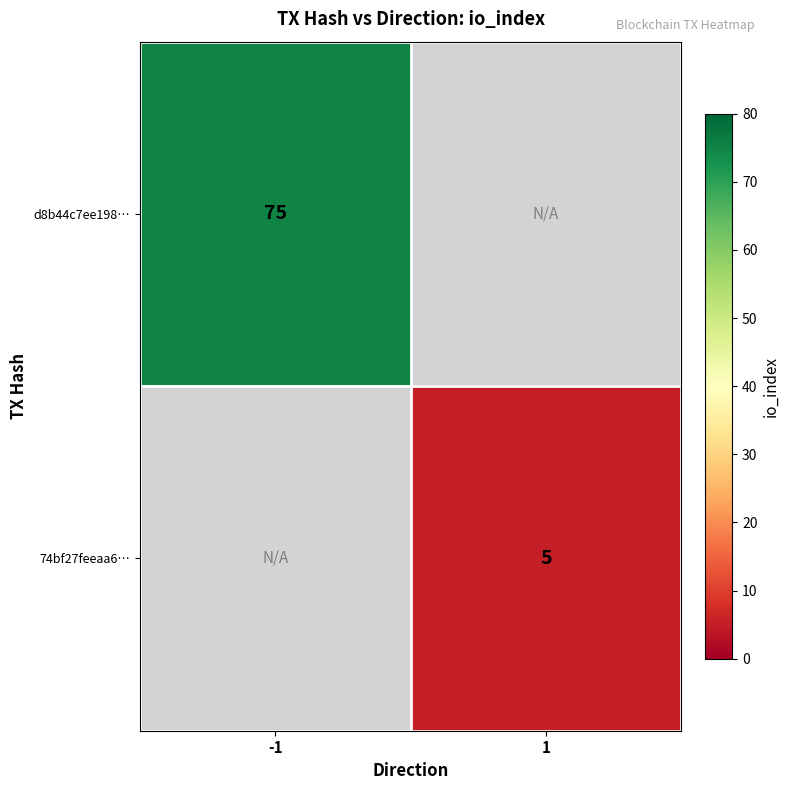

Is it true that d8b44c7ee198… equals 48 at -1?

False